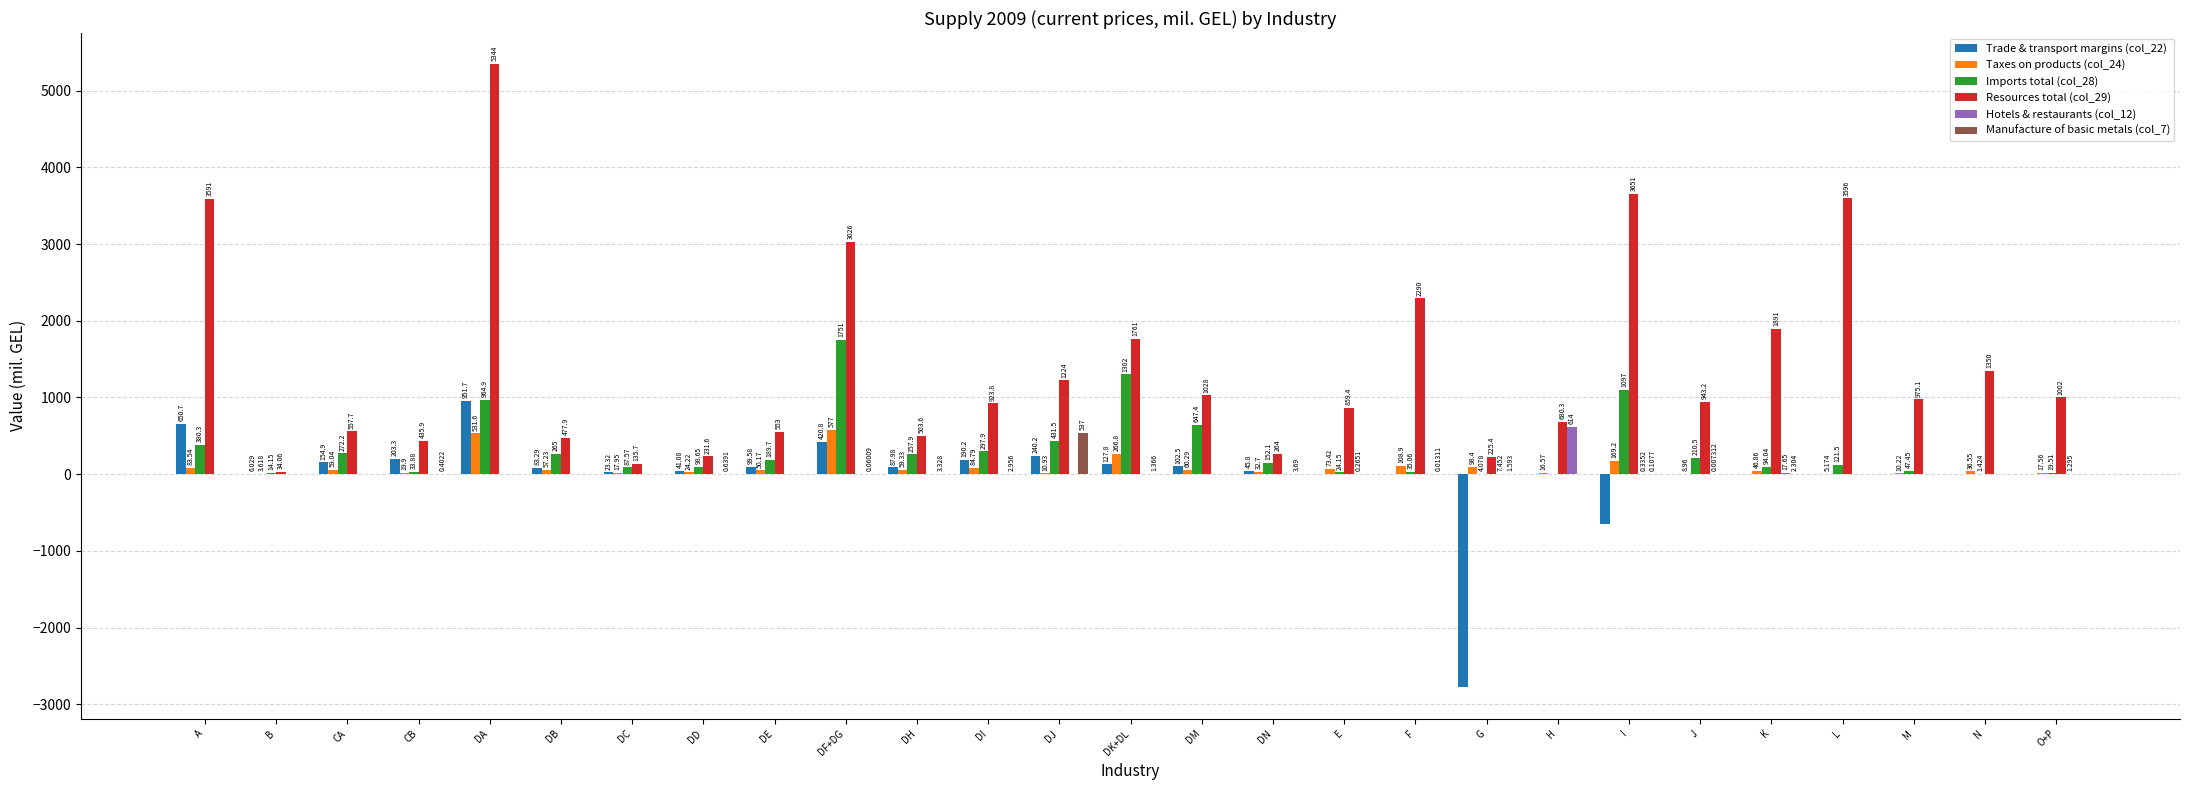

At which label does Imports total (col_28) first exceed 152?

A